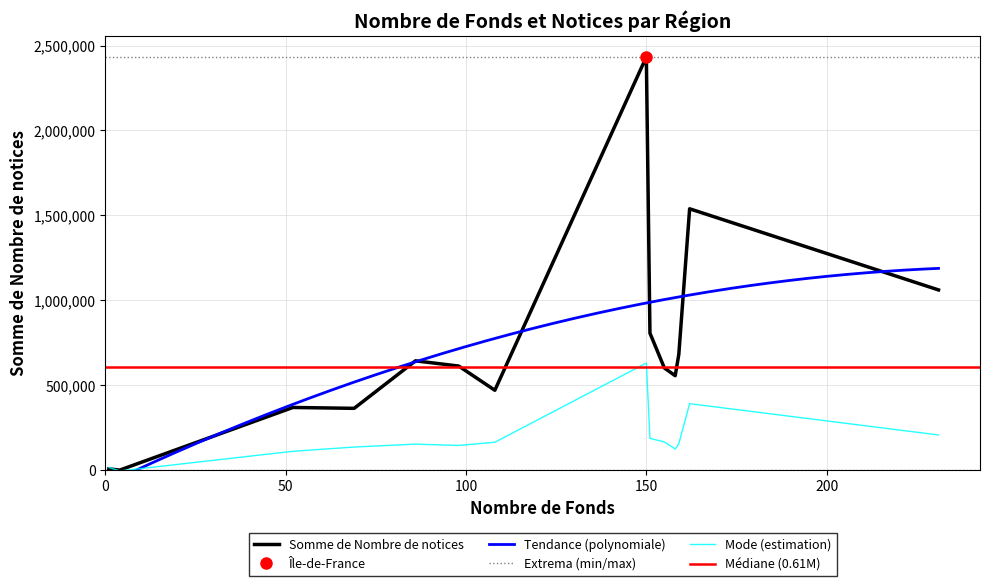

Which series changed the most between Occitanie and Outre-Mer?

Somme de Nombre de notices